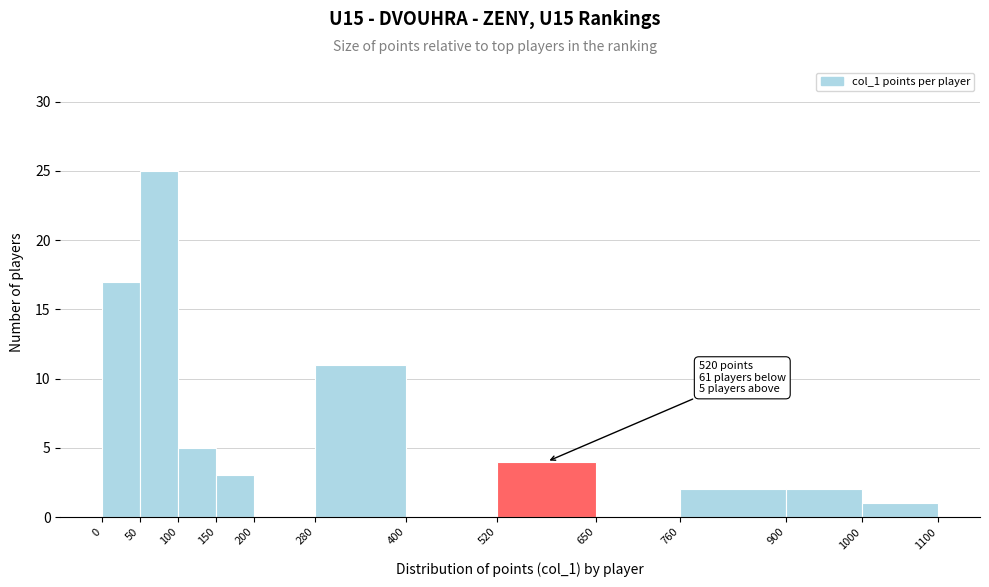

Which range on the x-axis has the tallest bar?

50 to 100